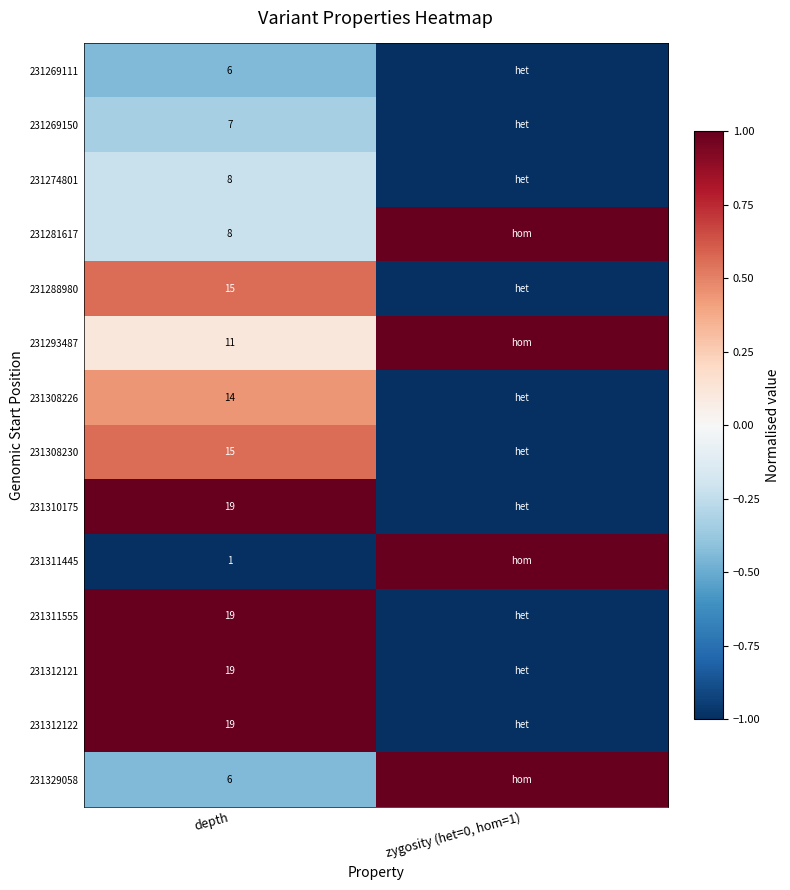

The 231311555 series shows 19 at depth. True or false?

True